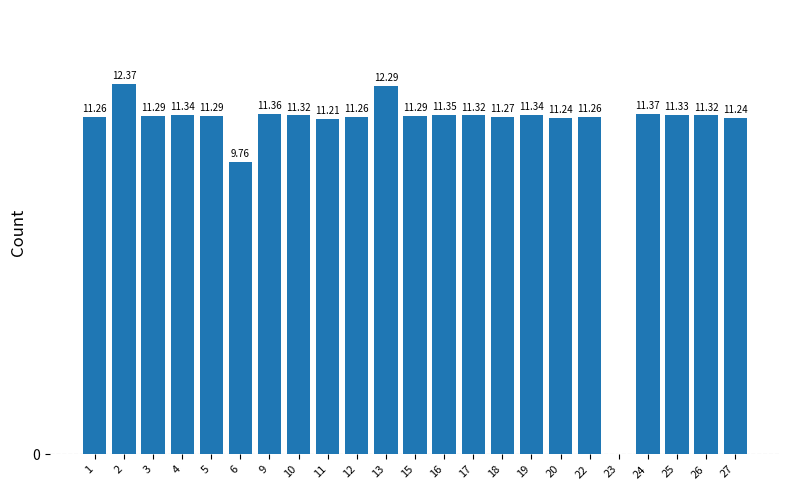

The value at 5 is 15.5. True or false?

False